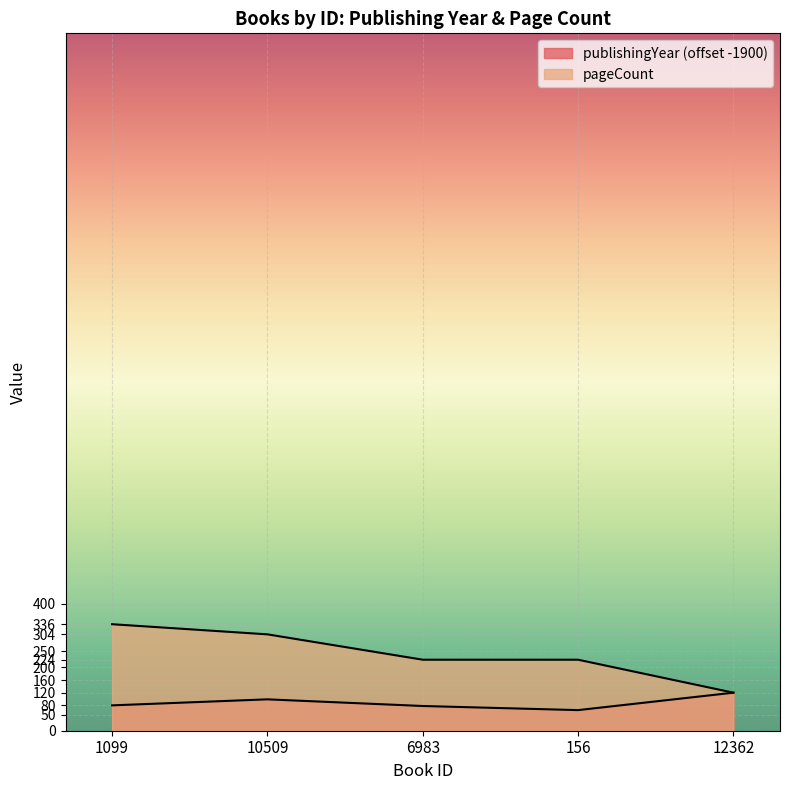

The value of pageCount at 1099 is 82. True or false?

False